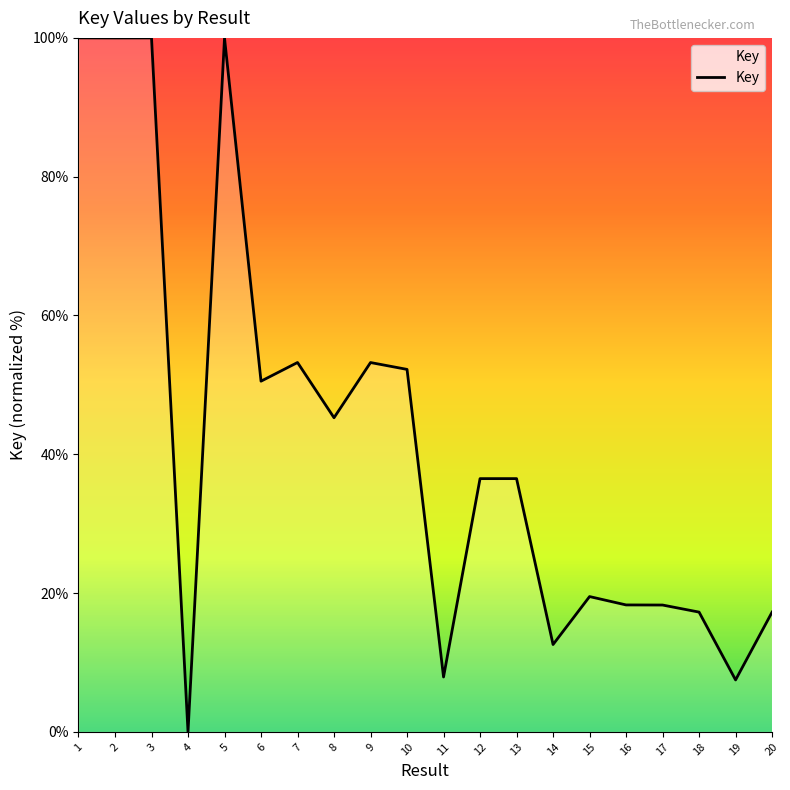

Where is the data nearest to the value 50?

6